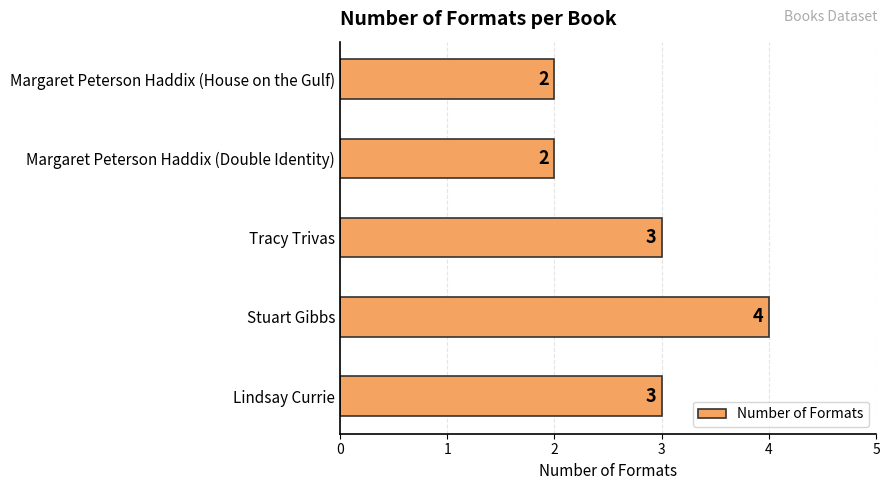

Which label corresponds to the largest value in the chart?

Stuart Gibbs